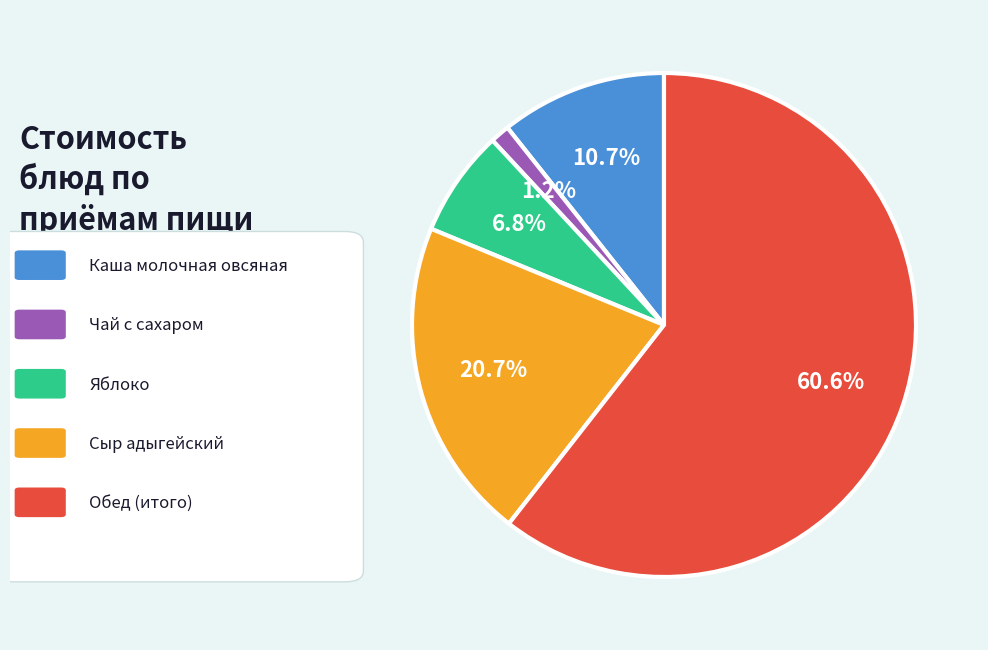

Is there any slice that represents more than half of the pie?

Yes